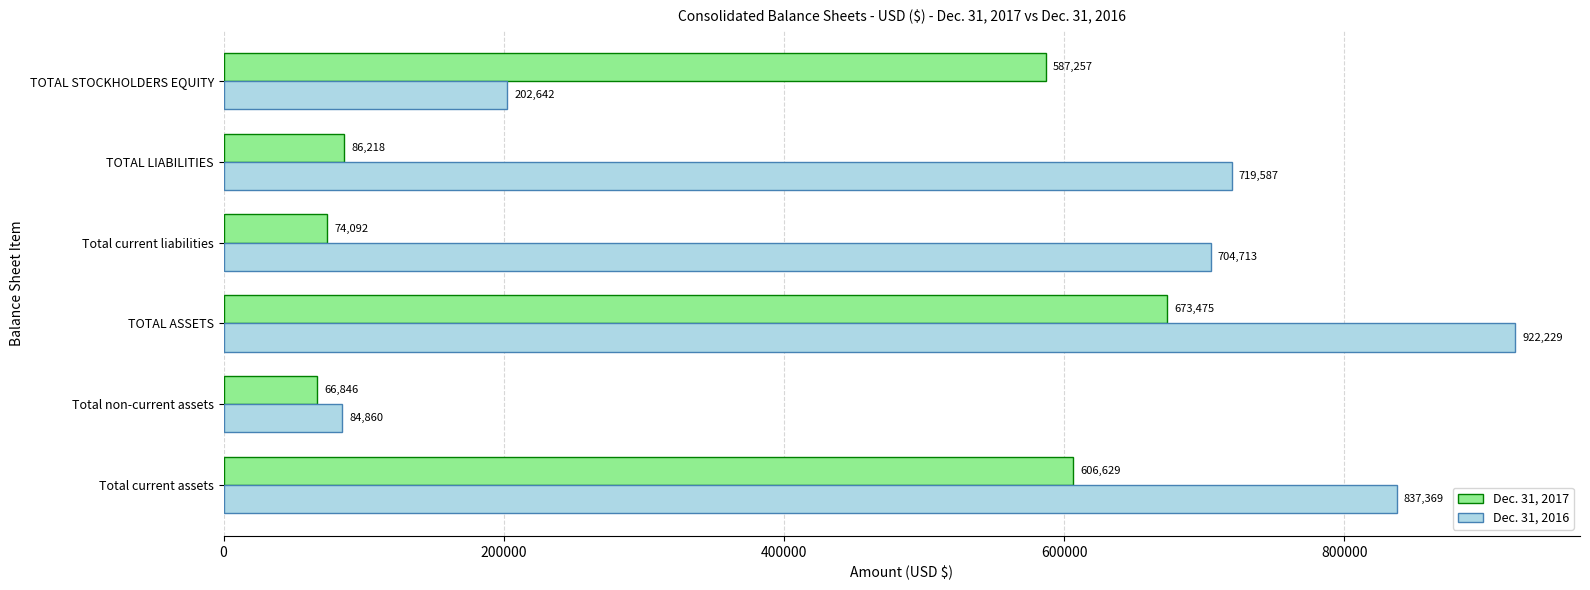

What are all the series names shown in the legend?

Dec. 31, 2017, Dec. 31, 2016